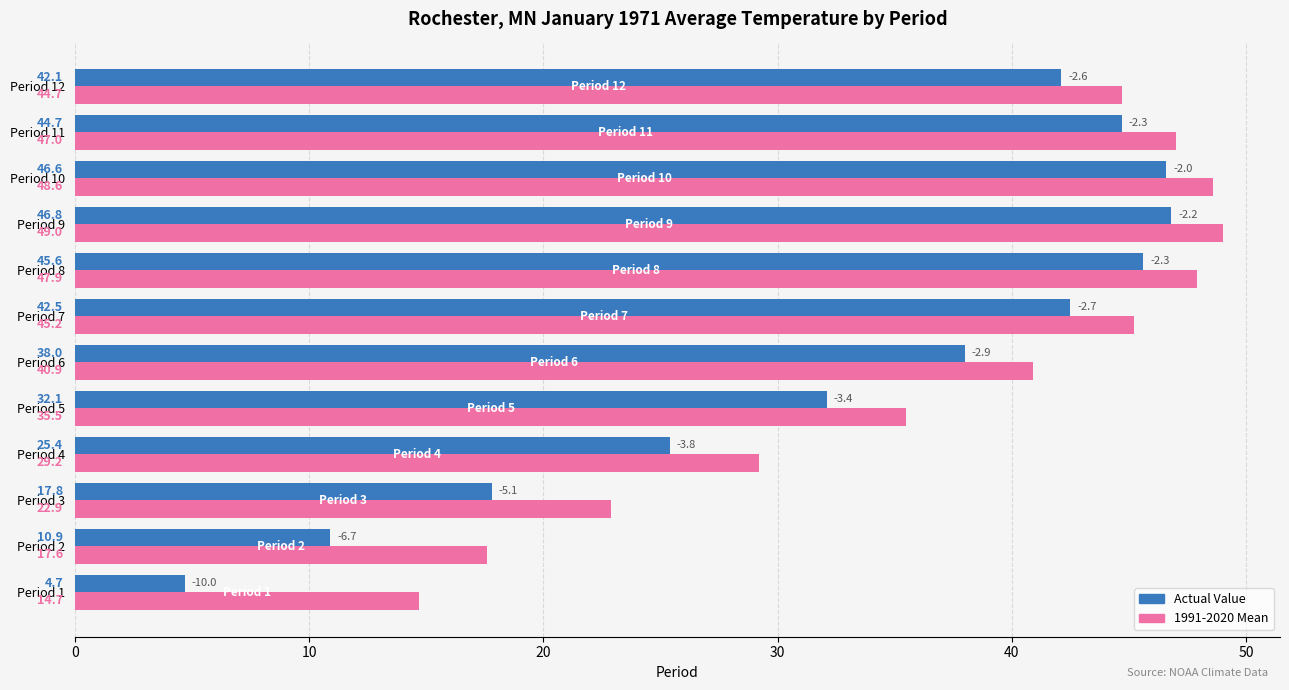

The value of Actual Value at Period 1 is 2.1. True or false?

False